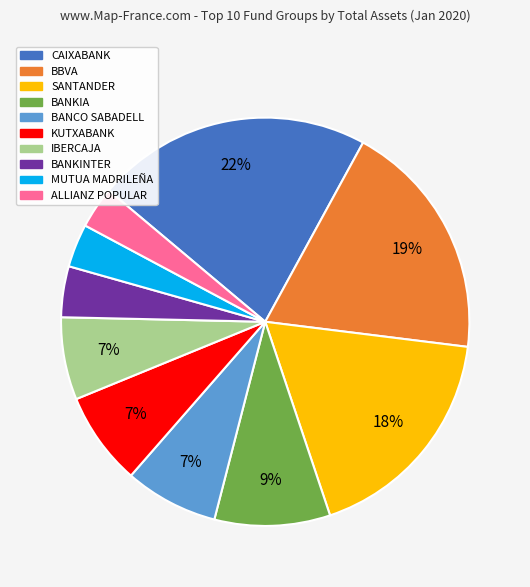

To the nearest percent, what is the average slice percentage?

10%